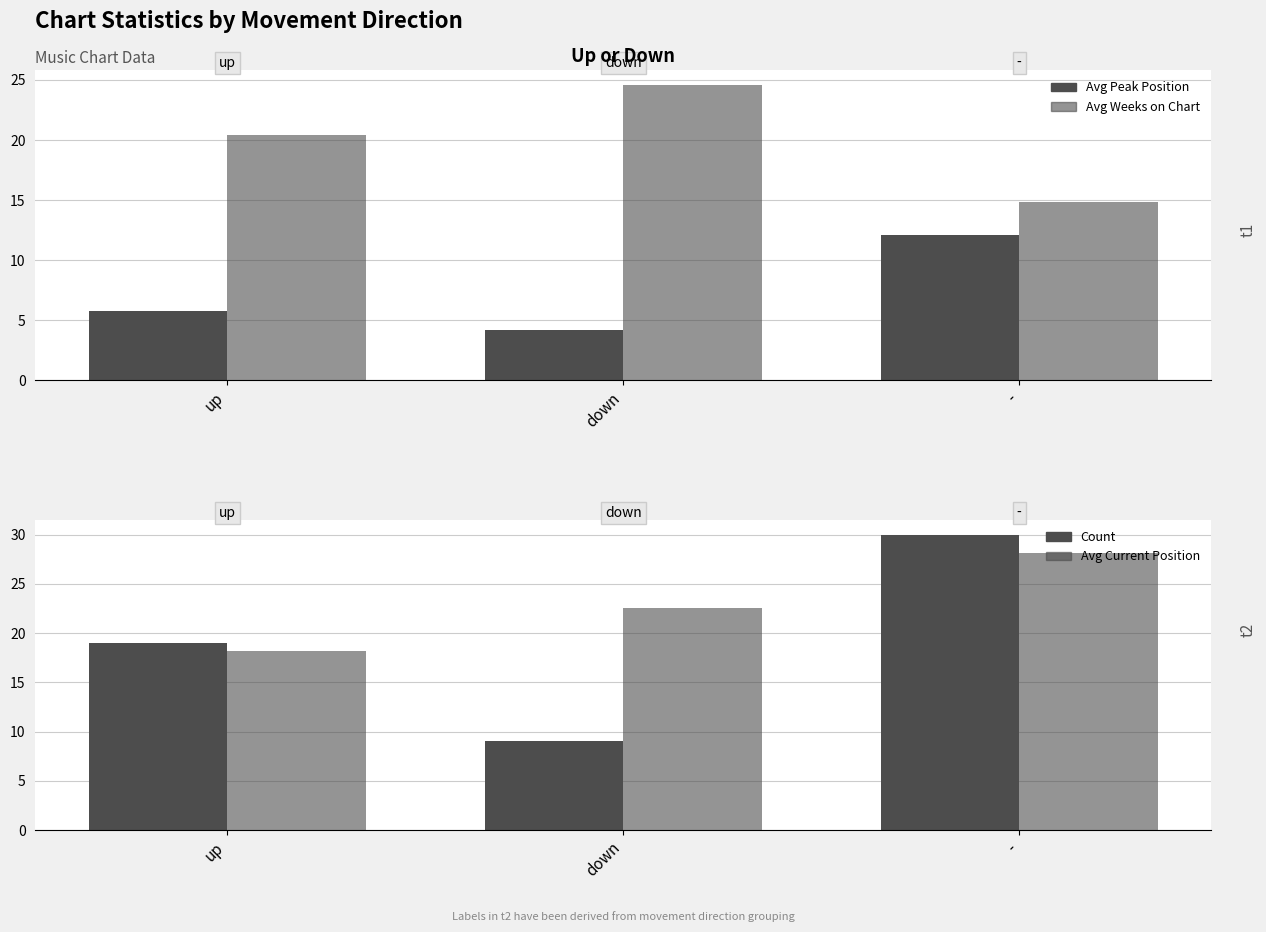

Which series has the largest total across all categories?

Avg Current Position